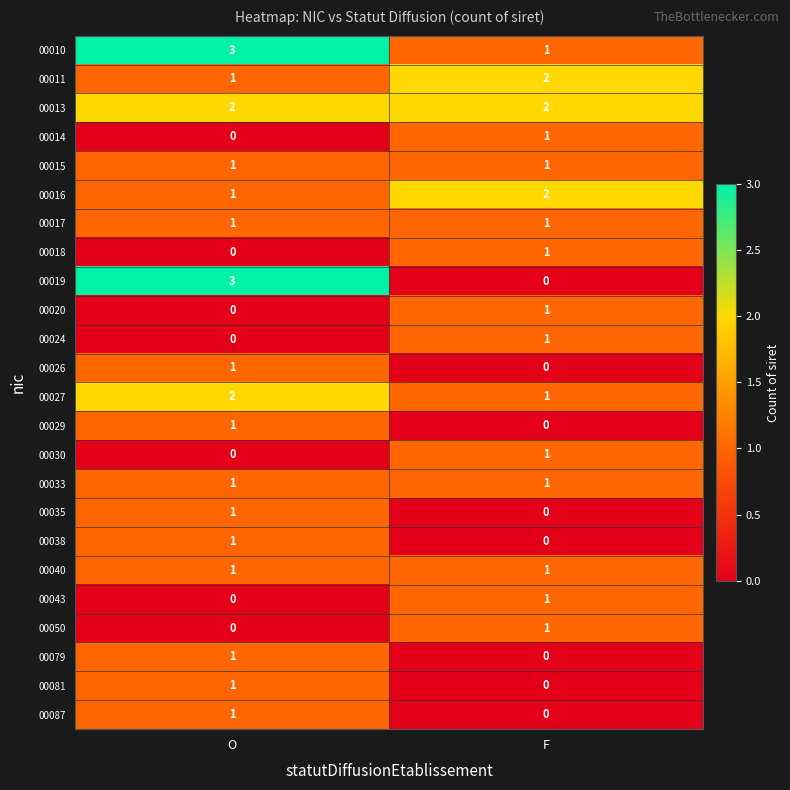

What is the maximum value shown in the chart?

3